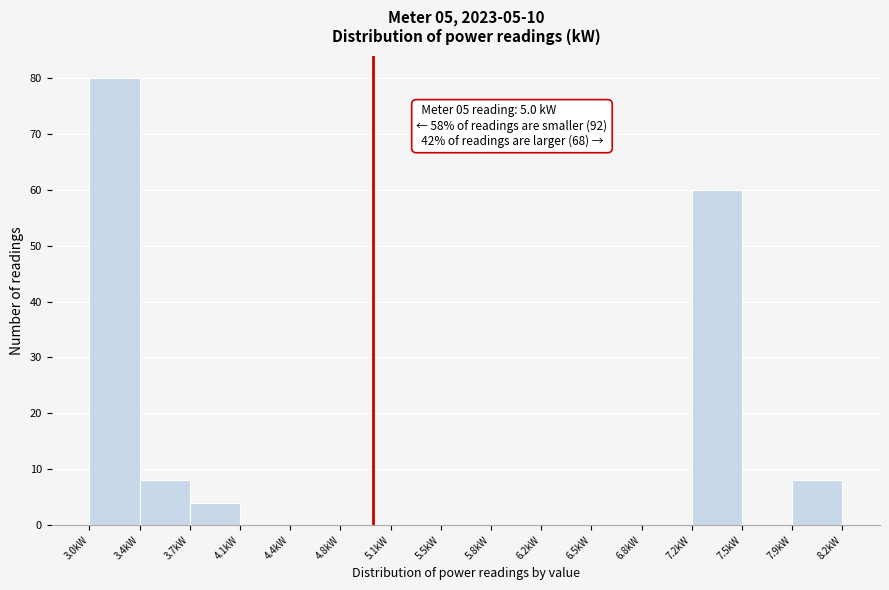

Over which range of the x-axis is the bar tallest?

3.05 to 3.40